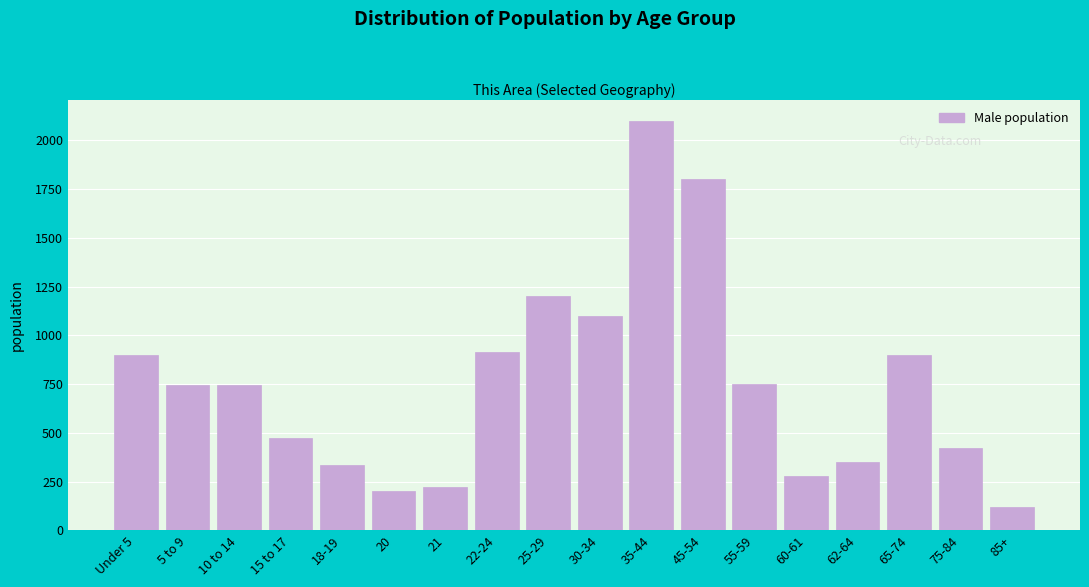

Which label corresponds to the smallest value in the chart?

85+